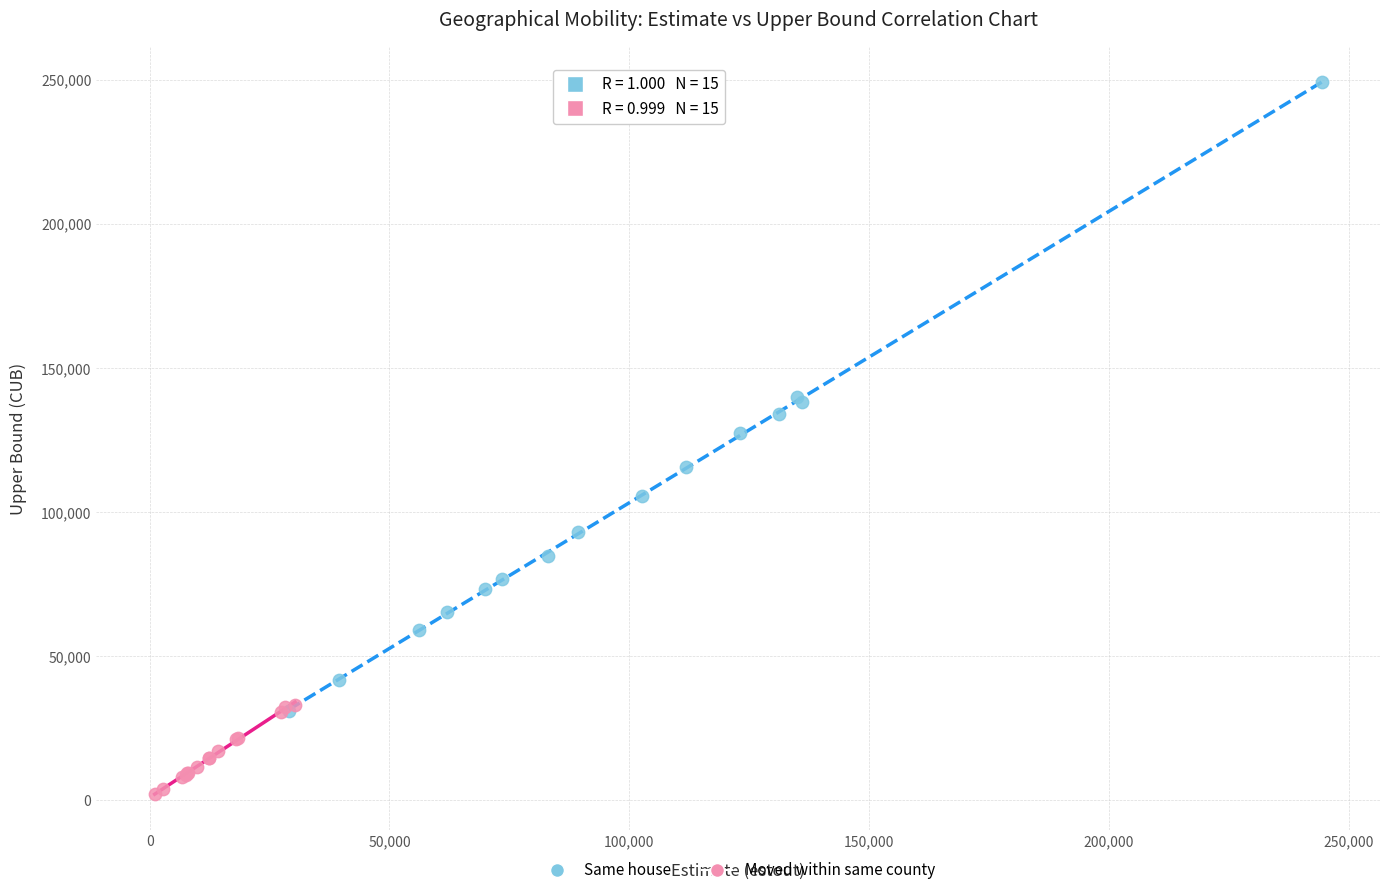

Which series has the widest spread of Y values?

Same house